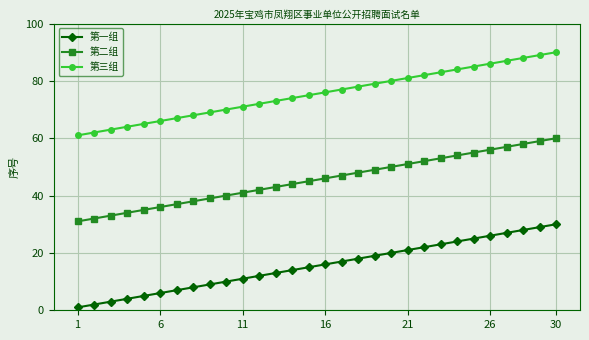

How many values in the 第二组 series are below 46?

15